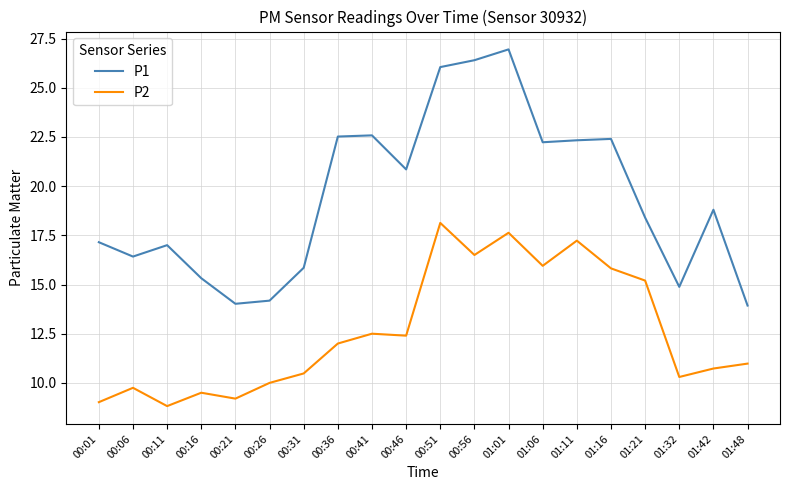

Which series has the largest total across all categories?

P1